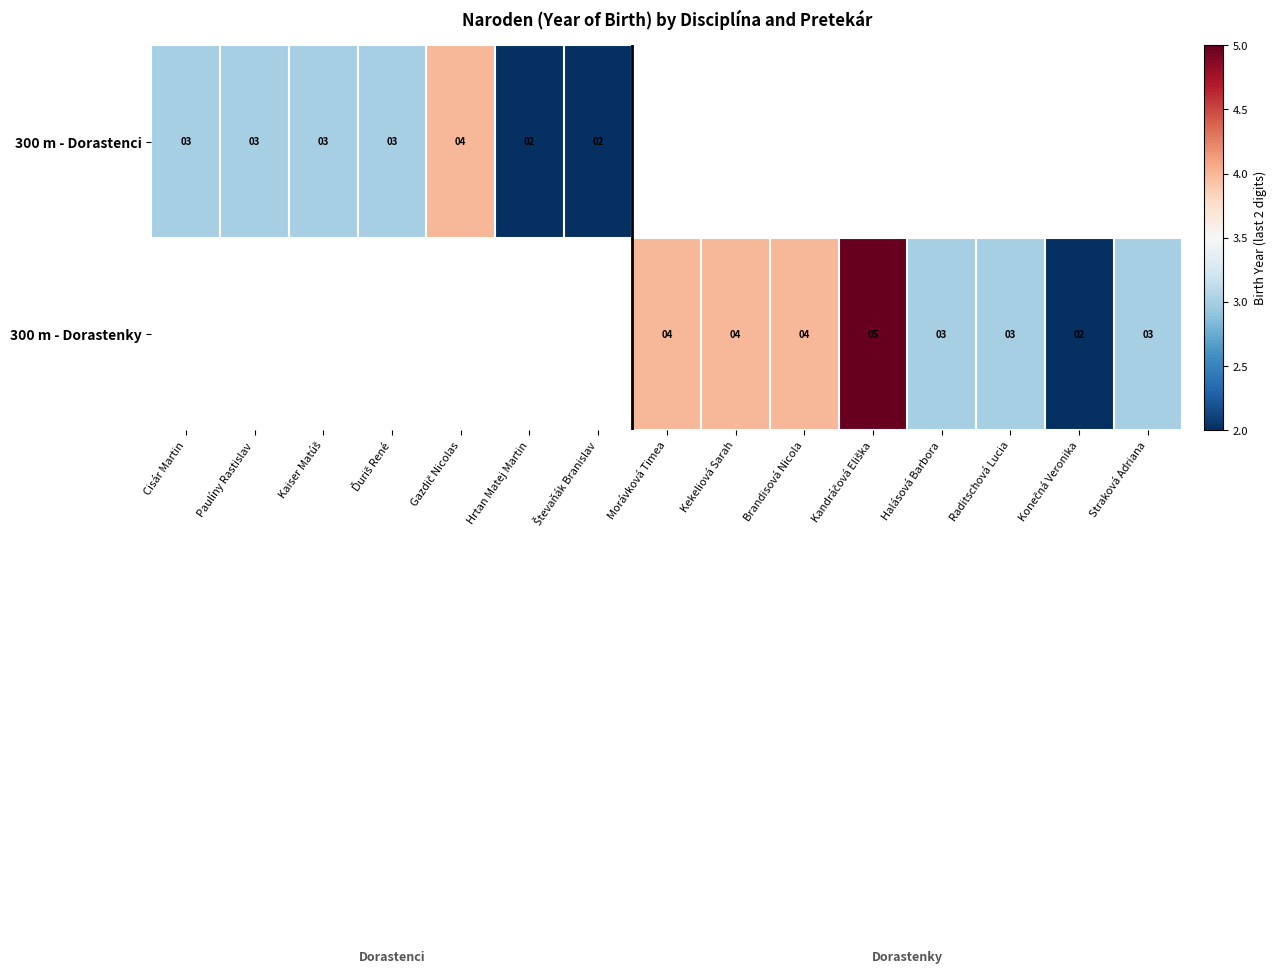

Is it true that 300 m - Dorastenci equals 2 at Hrtan Matej Martin?

True